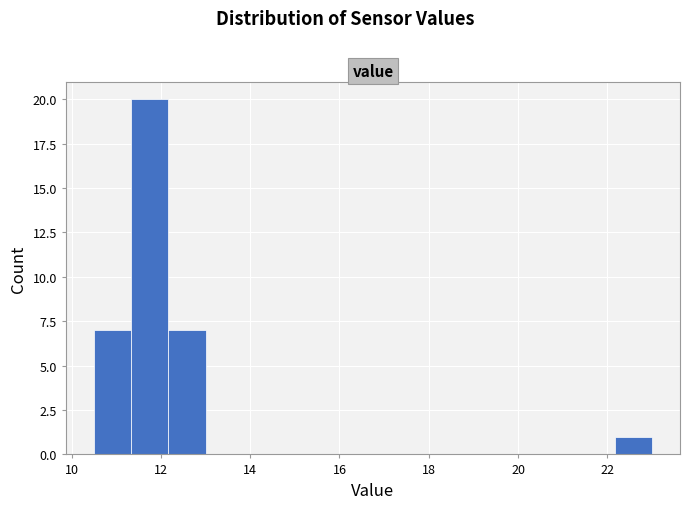

Reading left to right, list every bar in this chart as the range it spans on the x-axis followed by its height. Neither the bar edges nor the heights are printed on the chart, so give them approximately, as read against the axes.

10.6 to 11.4: 7
11.4 to 12.2: 20
12.2 to 13.0: 7
13.0 to 13.8: 0
13.8 to 14.6: 0
14.6 to 15.6: 0
15.6 to 16.4: 0
16.4 to 17.2: 0
17.2 to 18.0: 0
18.0 to 18.8: 0
18.8 to 19.6: 0
19.6 to 20.6: 0
20.6 to 21.4: 0
21.4 to 22.2: 0
22.2 to 23.0: 1